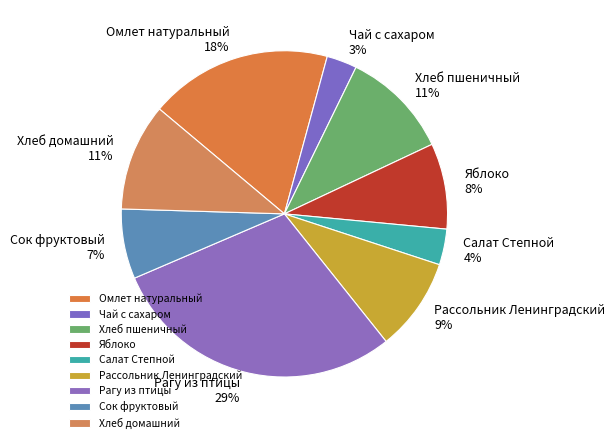

Approximately how many times larger is the value at Яблоко 8% compared to Рассольник Ленинградский 9%?

0.9